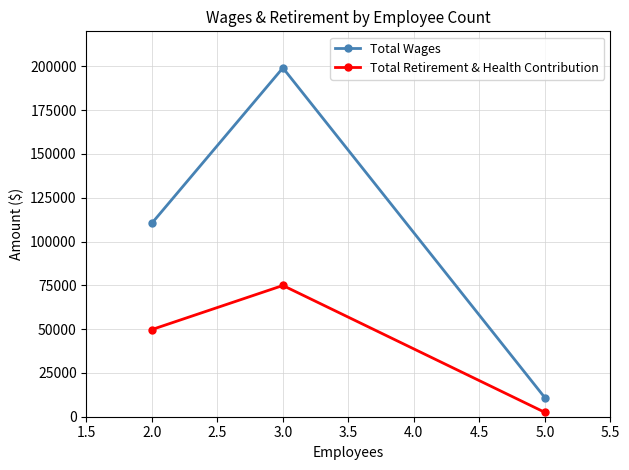

Does the chart have visible grid lines?

Yes